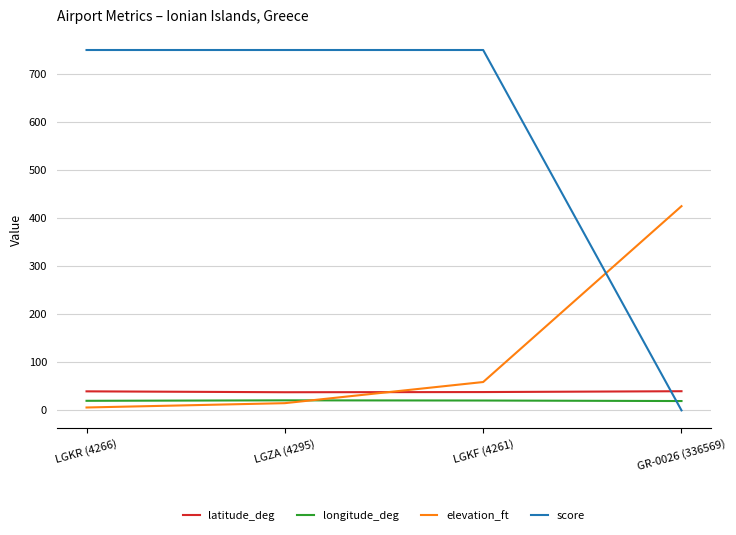

Is it true that elevation_ft equals 6.0 at LGKR (4266)?

True